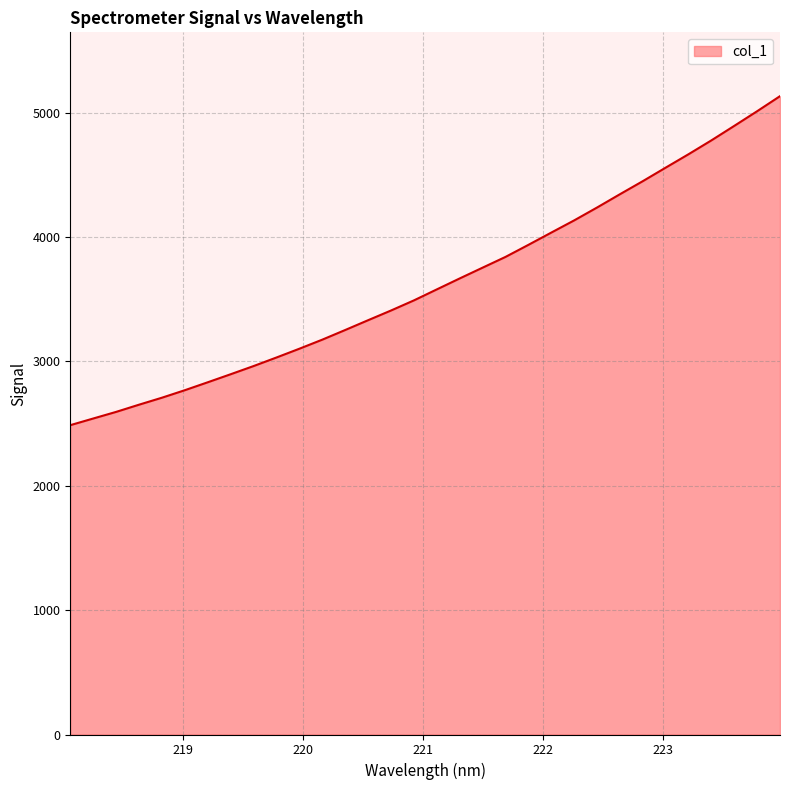

What is the smallest value displayed?

2487.9